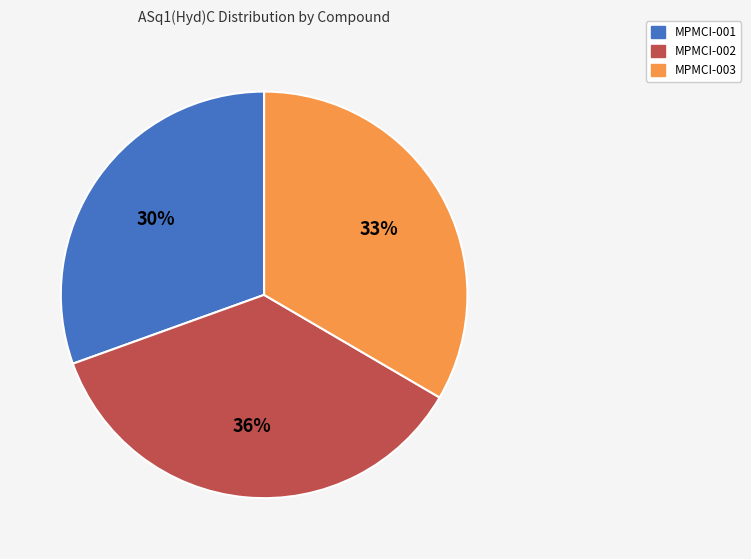

Count the number of slices in the pie.

3